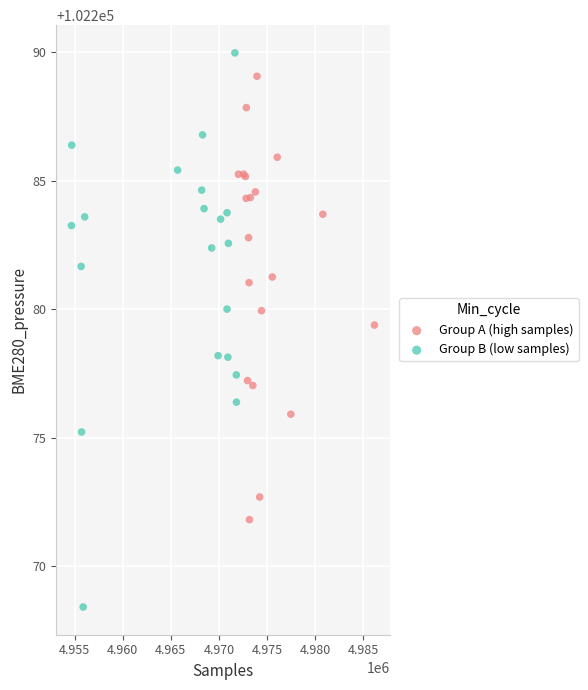

Which series contains the lowest Y value?

Group B (low samples)